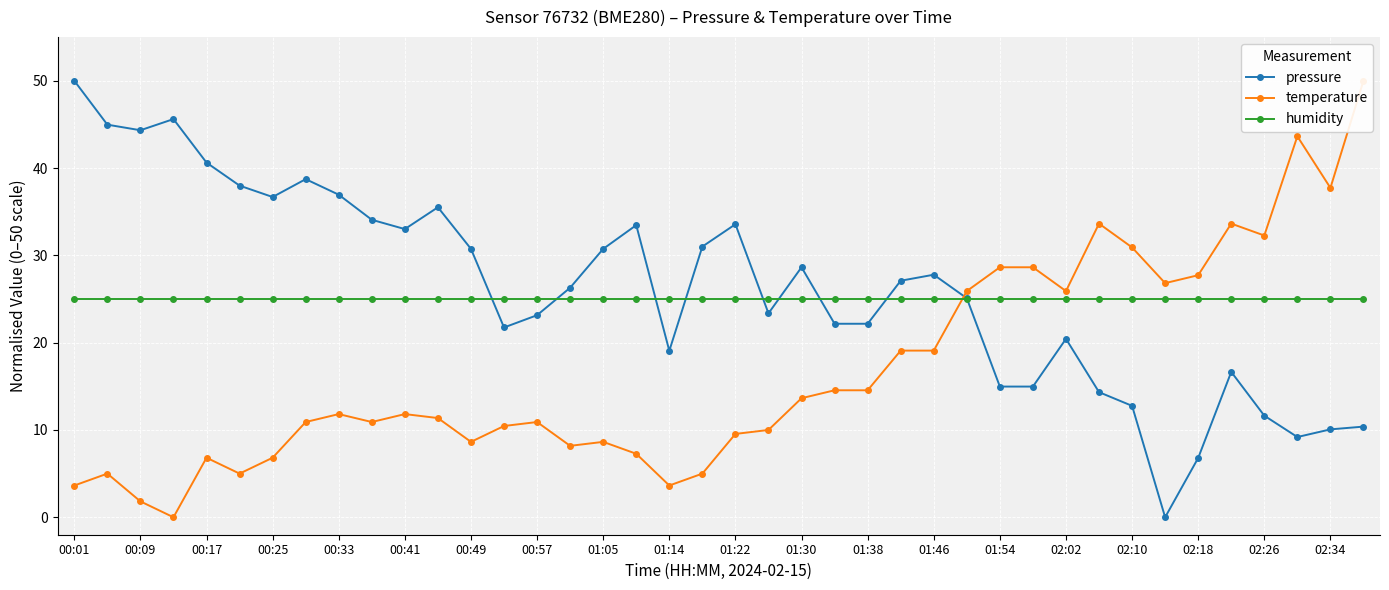

True or false: temperature has more than 2 points higher than both neighbors.

True